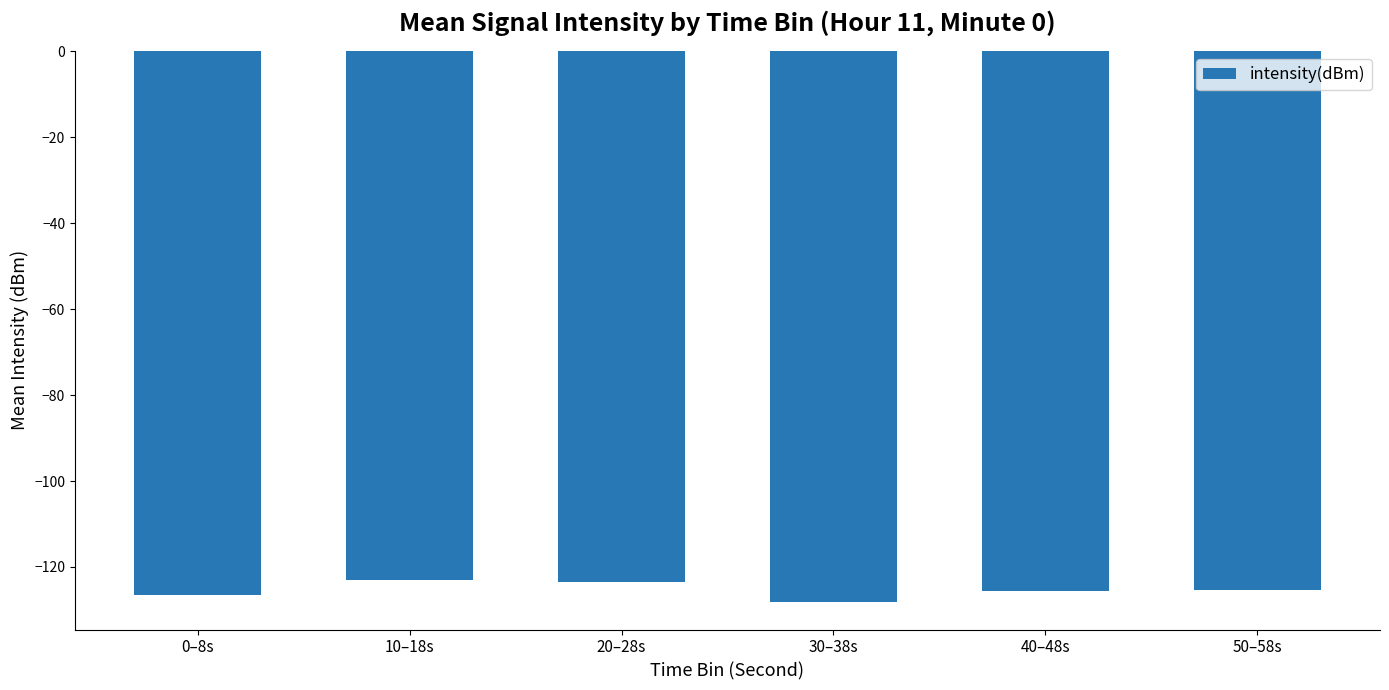

What is the label of the 4th bar from the right?

20–28s